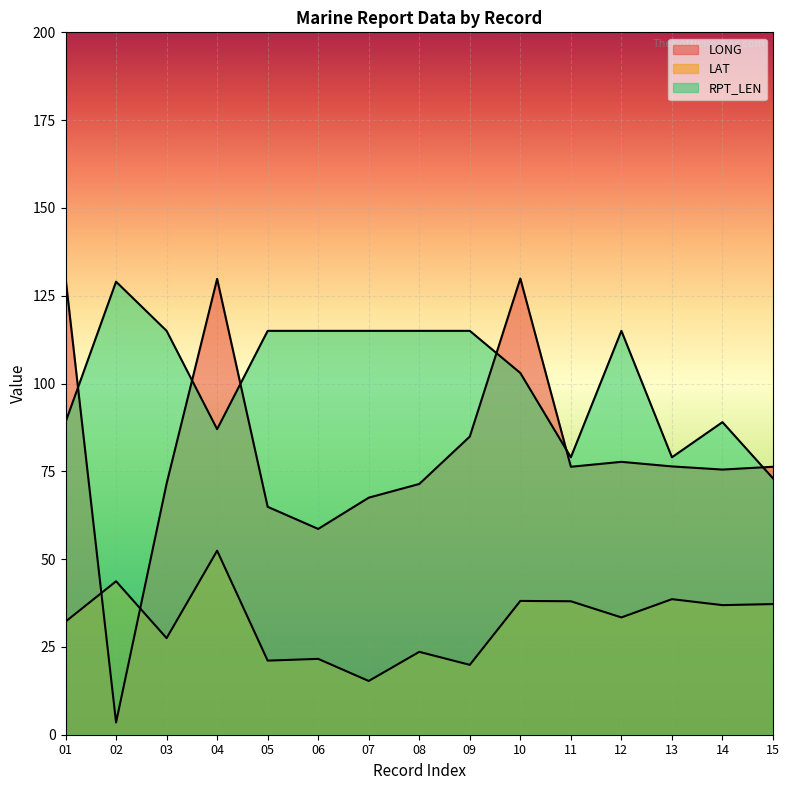

What is the total value across all series at 05?

201.0